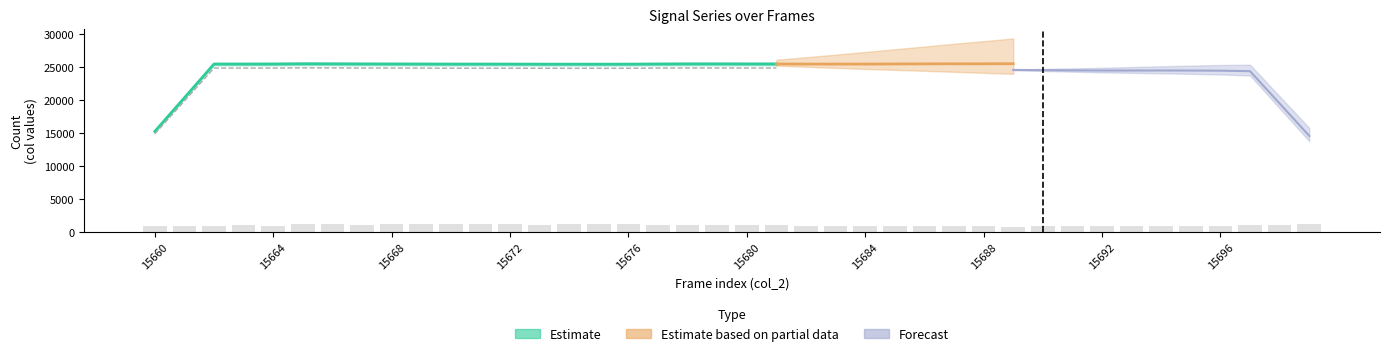

How many groups of bars are there?

40